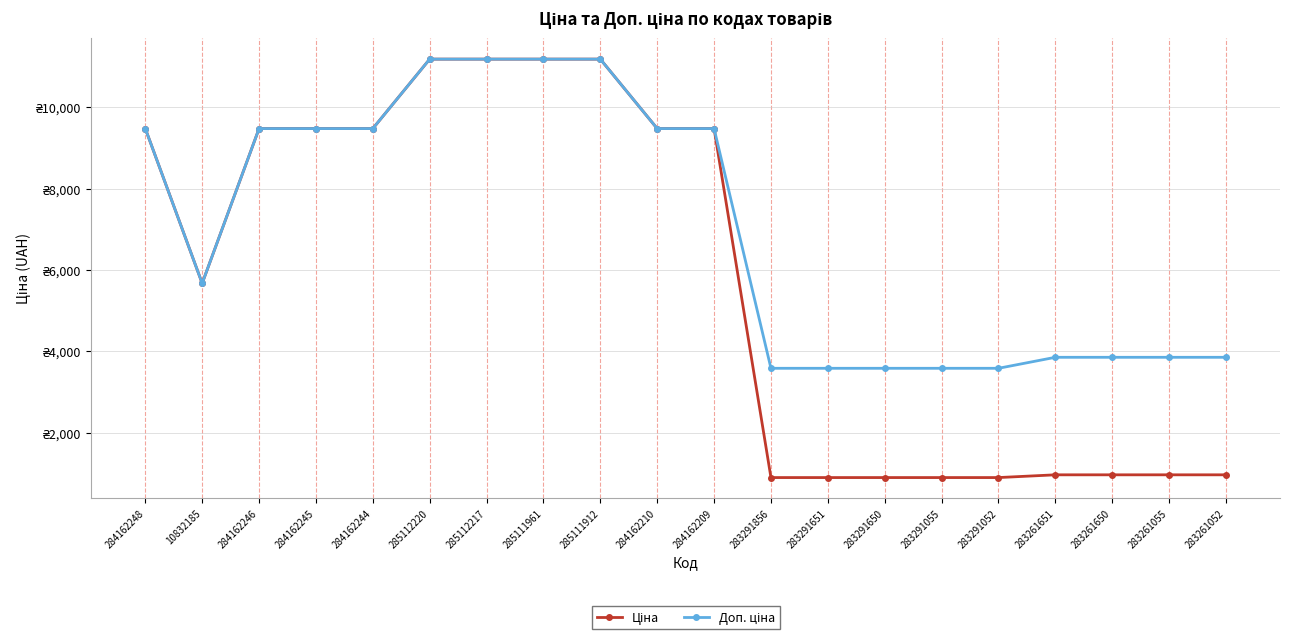

What is the difference between the Ціна values at 283291052 and 285111912?

10292.3